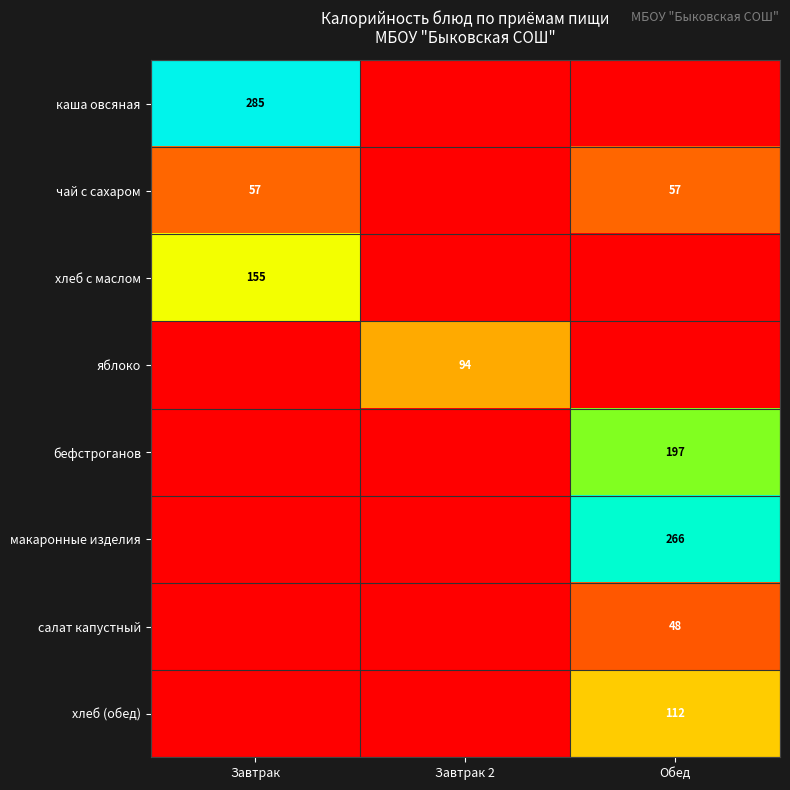

Is it true that макаронные изделия equals 178 at Обед?

False